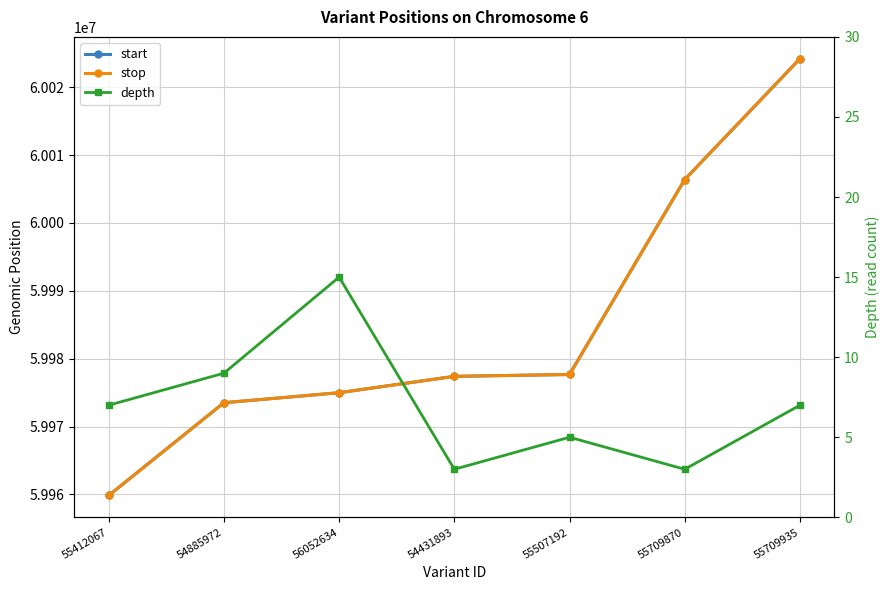

Reading left to right, what are all the values shown in this chart?

start: 59959841	59973506	59974982	59977393	59977667	60006387	60024195
stop: 59959842	59973507	59974983	59977394	59977669	60006388	60024196
depth: 7	9	15	3	5	3	7